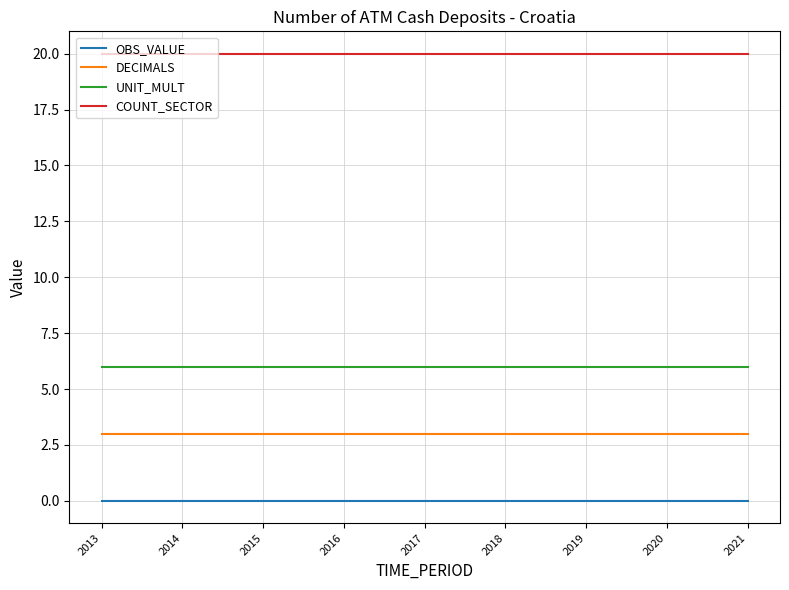

What is the greatest value displayed?

20